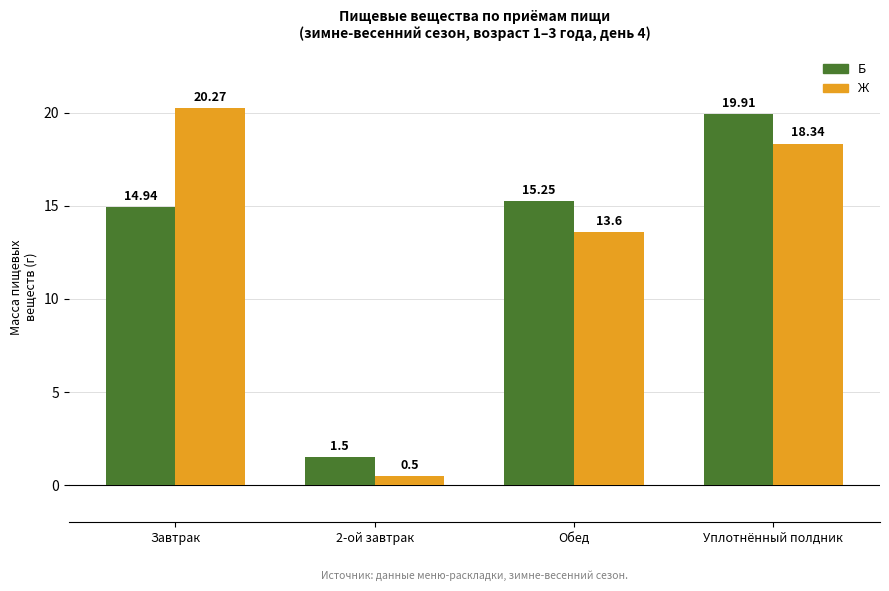

At which label does Ж reach its minimum?

2-ой завтрак